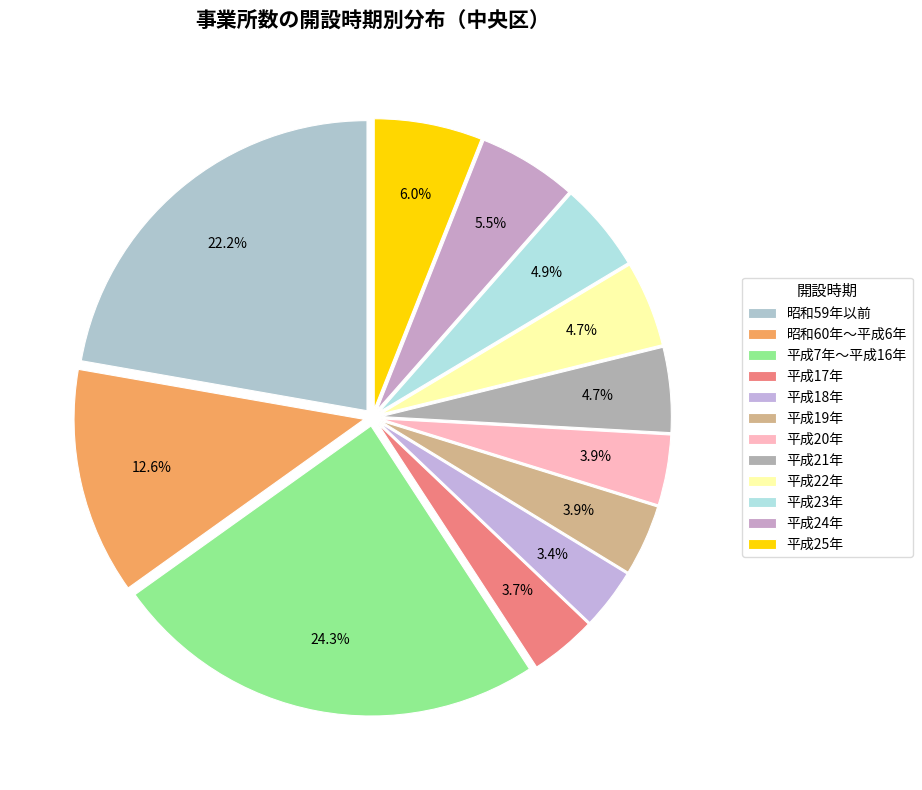

How many slices are in this pie chart?

12